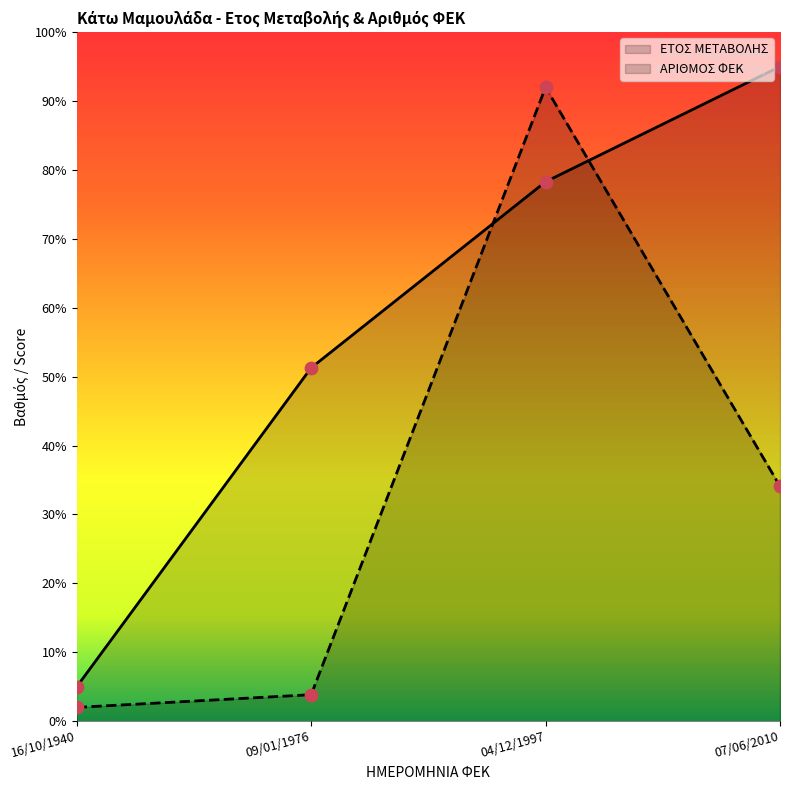

Is the value of ΑΡΙΘΜΟΣ ΦΕΚ at 09/01/1976 greater than the value of ΕΤΟΣ ΜΕΤΑΒΟΛΗΣ at 09/01/1976?

No